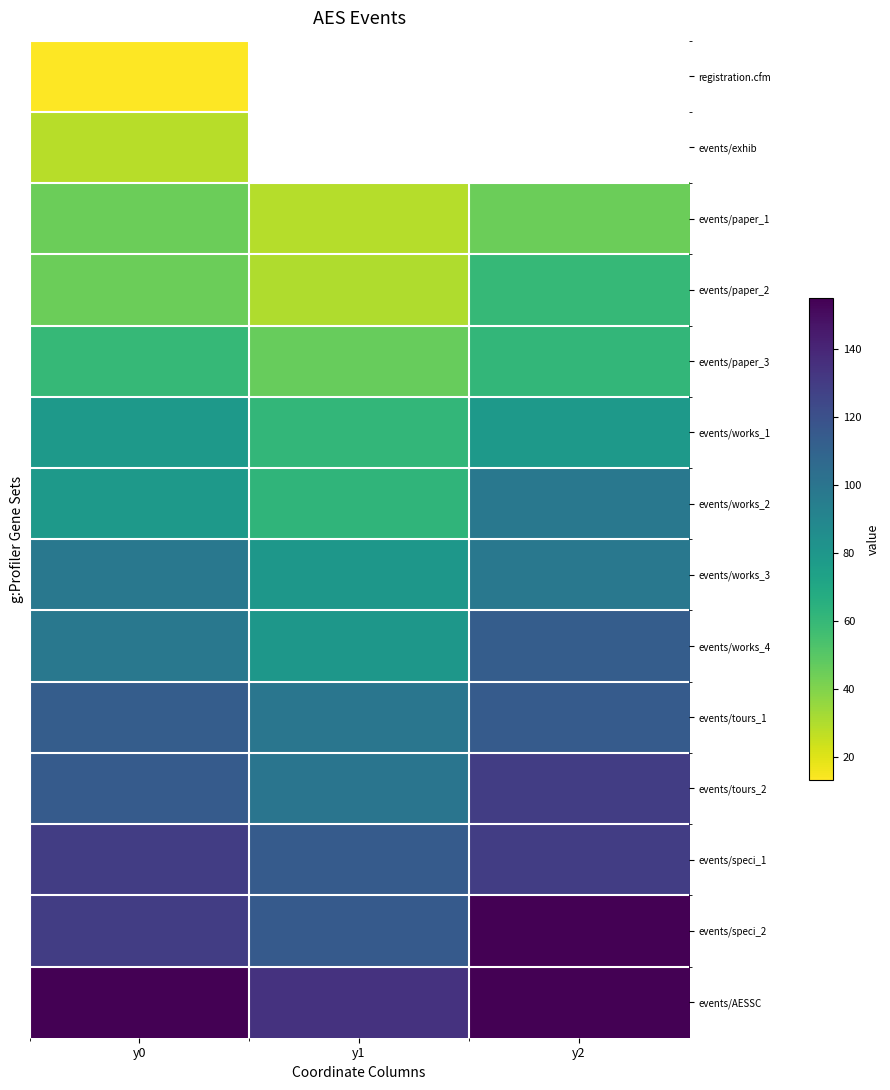

The events/tours_2 series shows 170.6 at y1. True or false?

False